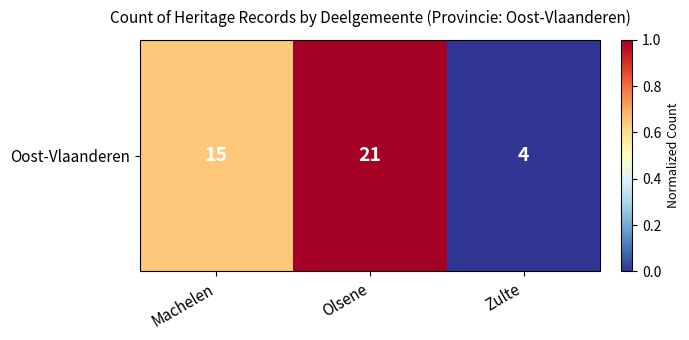

How many values are above zero?

2